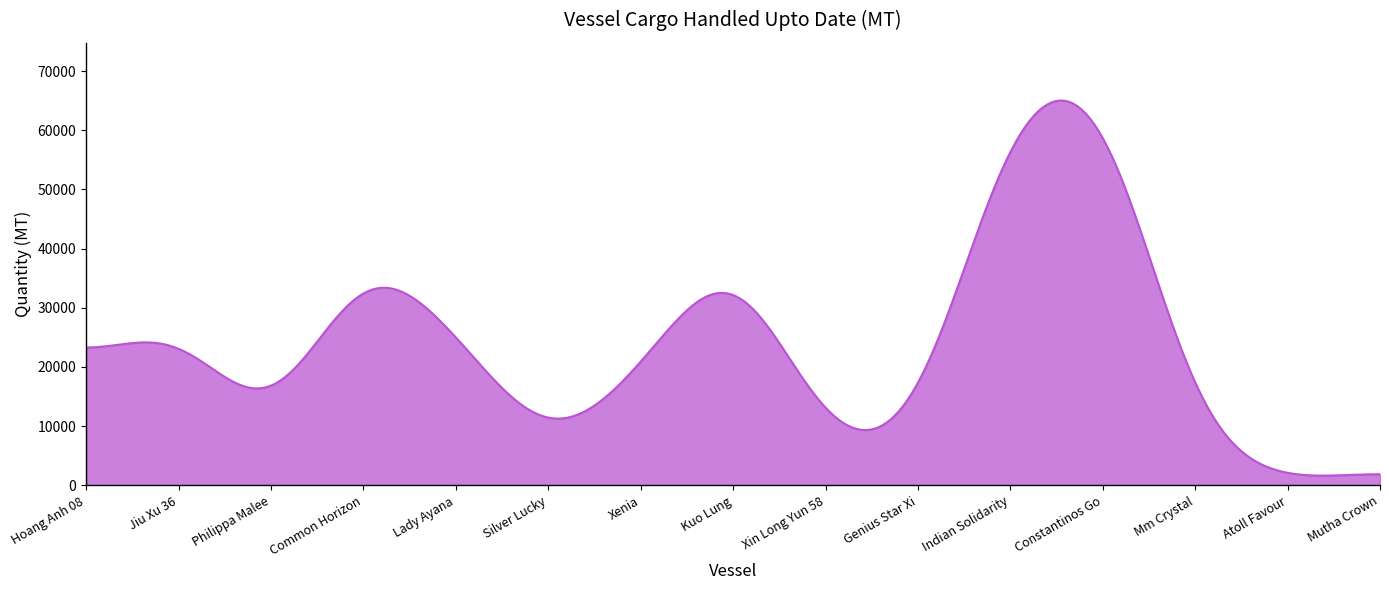

What is the maximum value shown in the chart?

65035.2